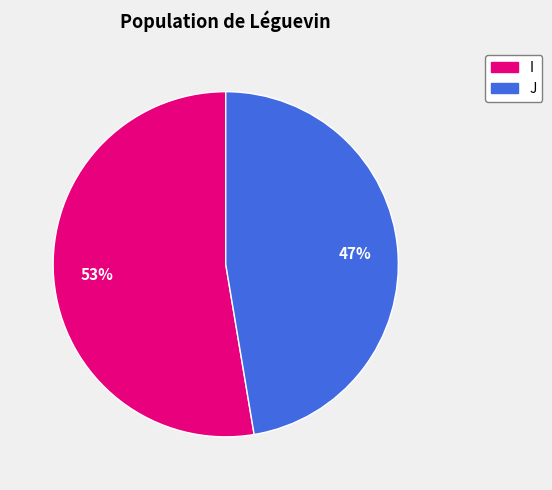

Approximately how many times larger is the value at J compared to I?

0.9